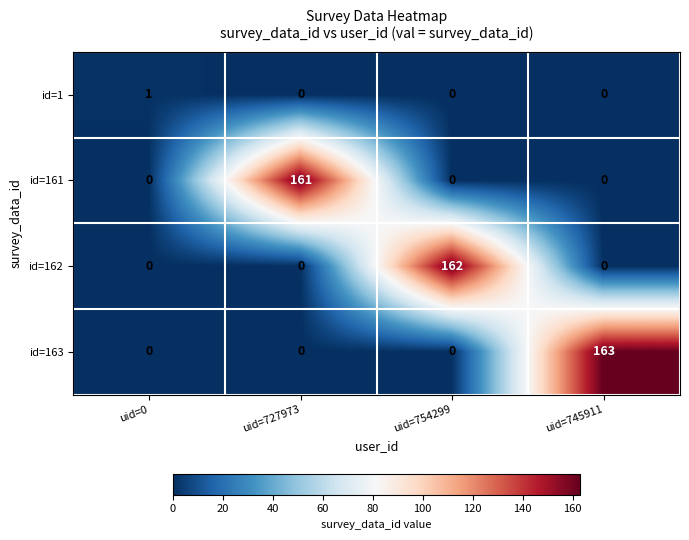

At how many categories does at least one series exceed 18?

3